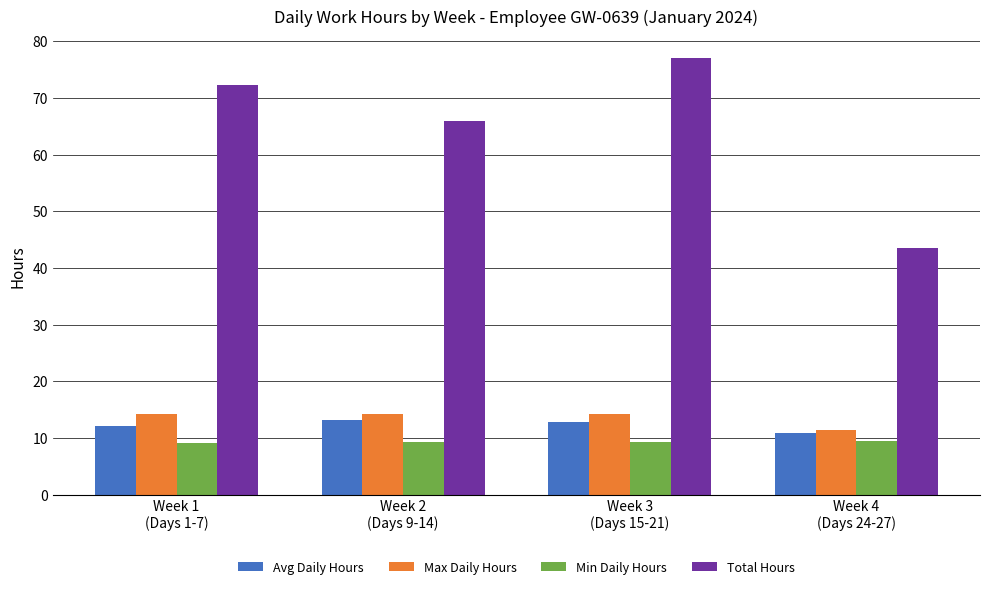

What is the smallest value displayed?

9.2